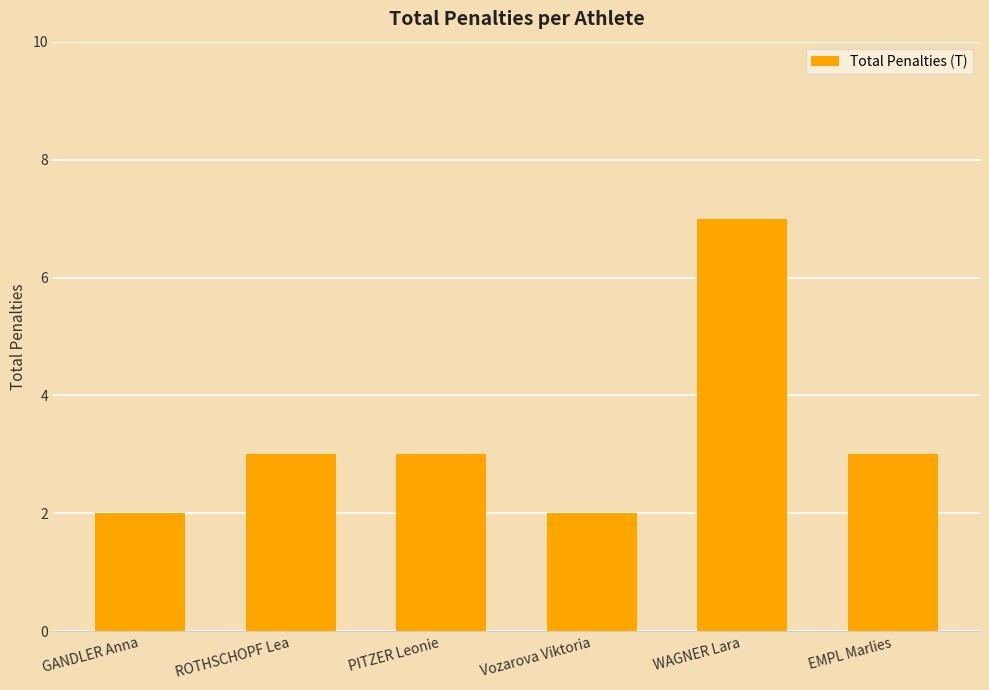

Read the value at Vozarova Viktoria.

2